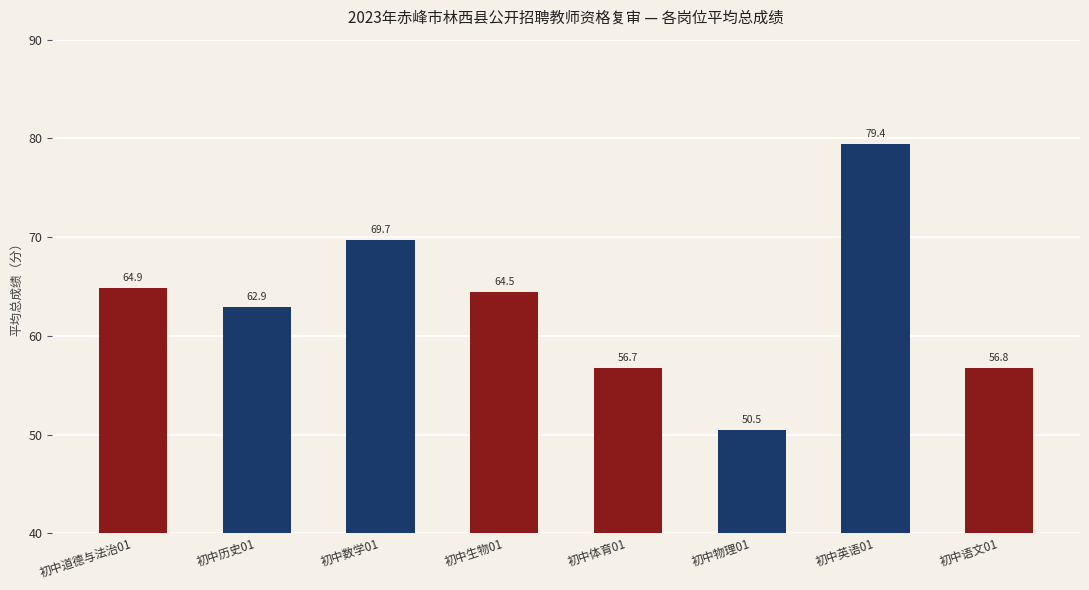

How many data points does each series have?

8